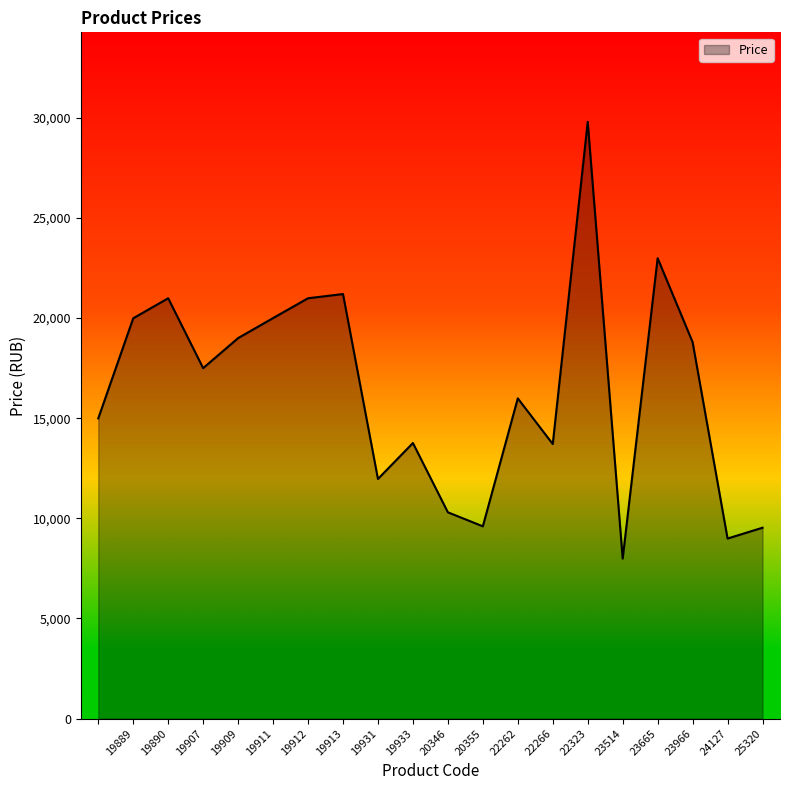

What is the difference between the maximum and minimum values?

21810